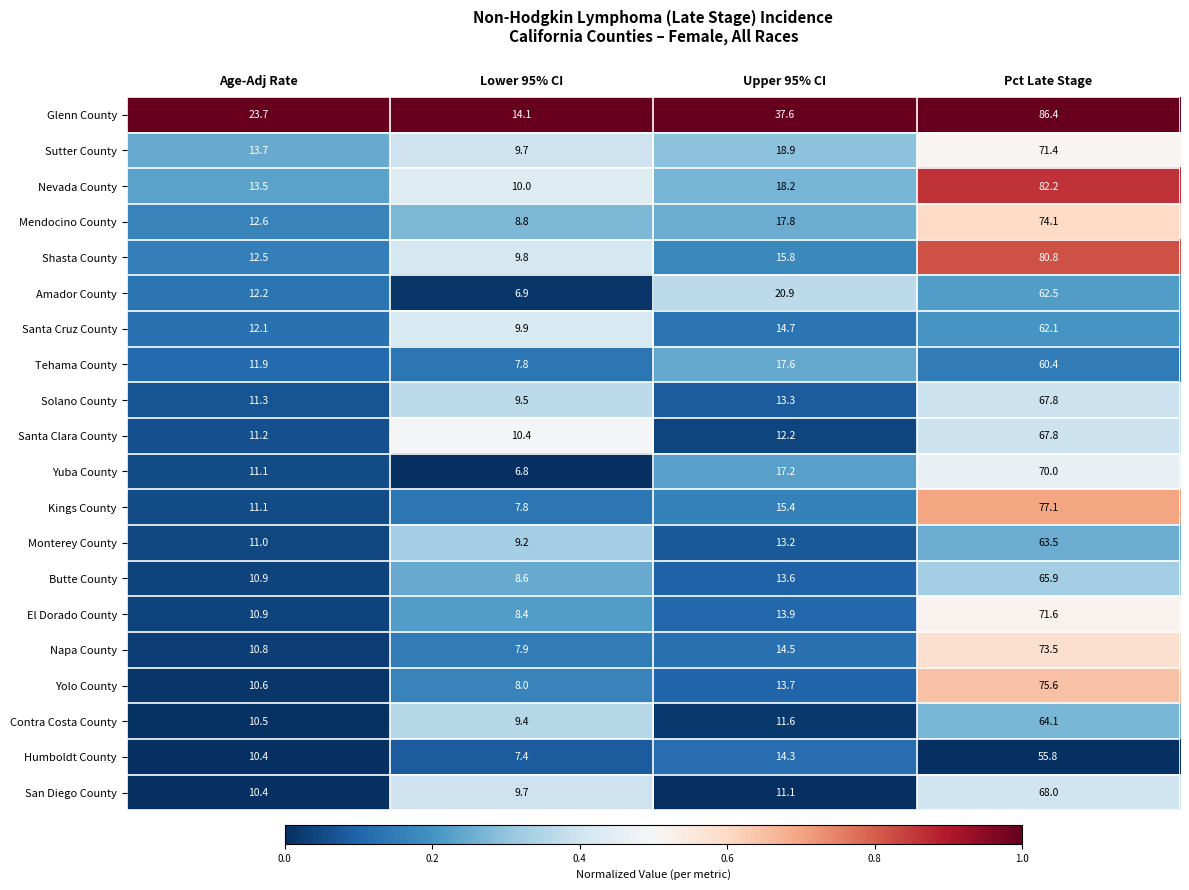

Which category has the highest value across all series?

Pct Late Stage